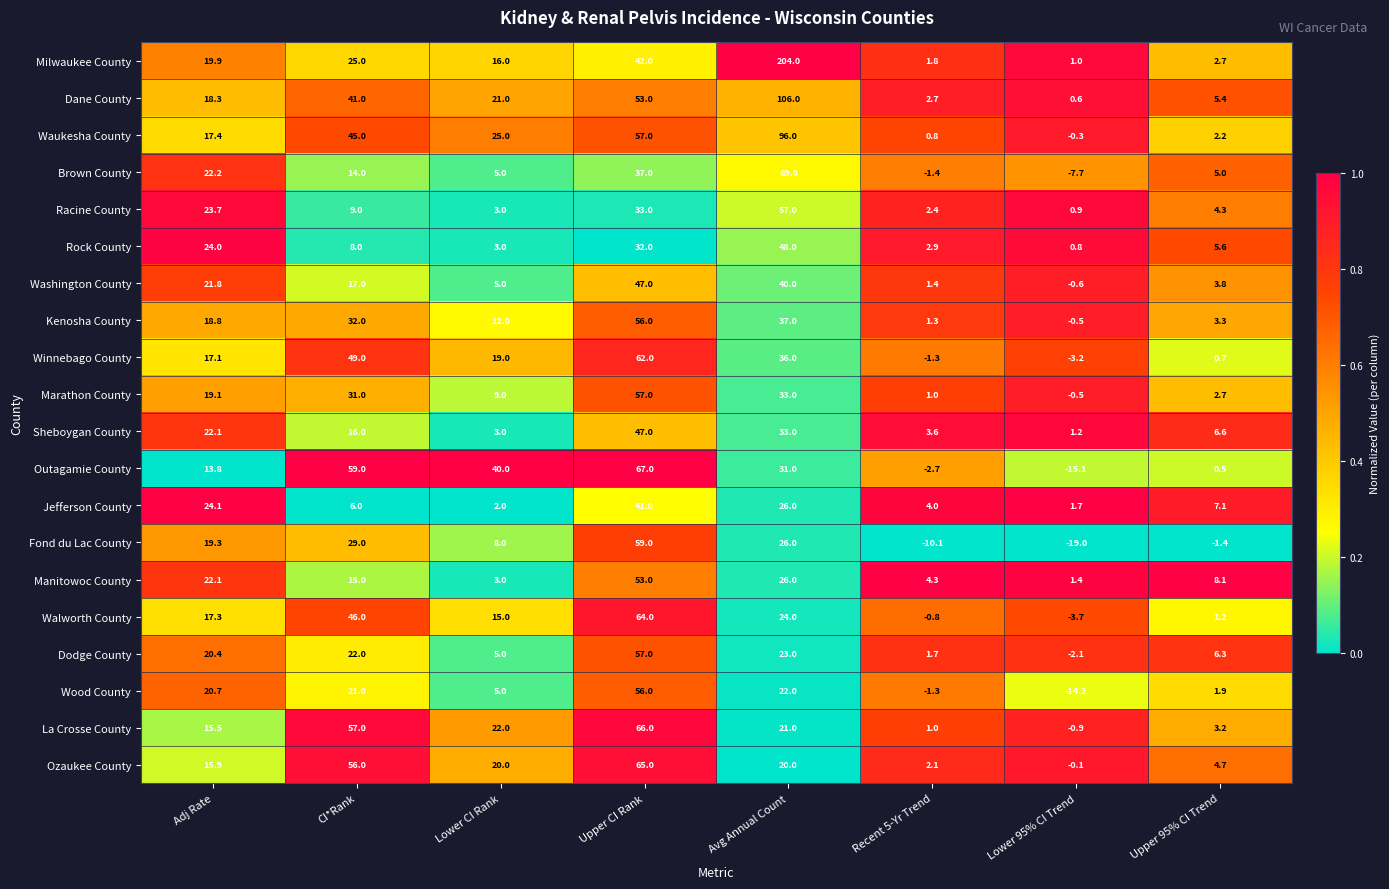

Where is Sheboygan County nearest to the value 24?

Adj Rate